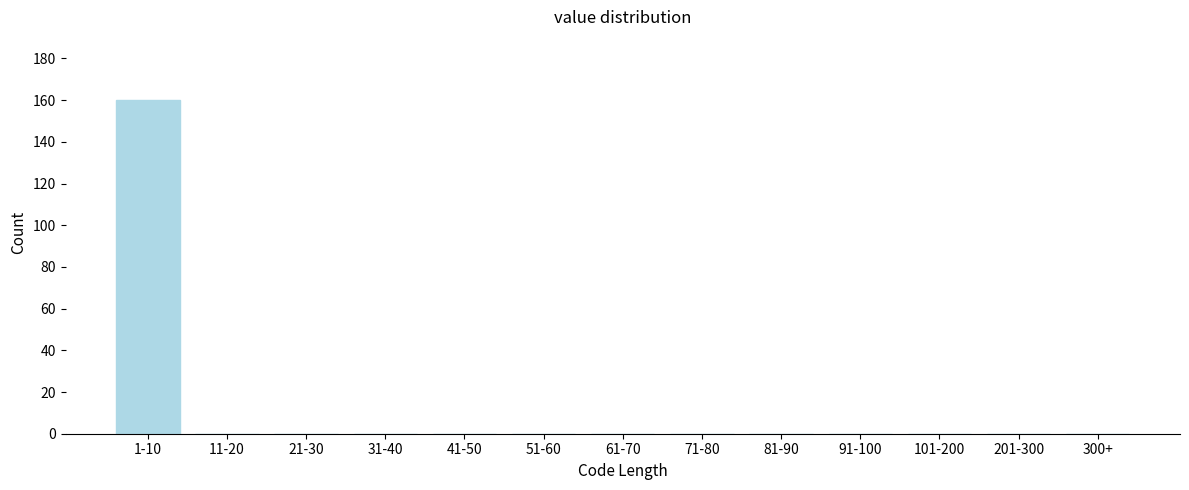

Reading right to left, list all the values displayed in this chart.

300+=0	201-300=0	101-200=0	91-100=0	81-90=0	71-80=0	61-70=0	51-60=0	41-50=0	31-40=0	21-30=0	11-20=0	1-10=160